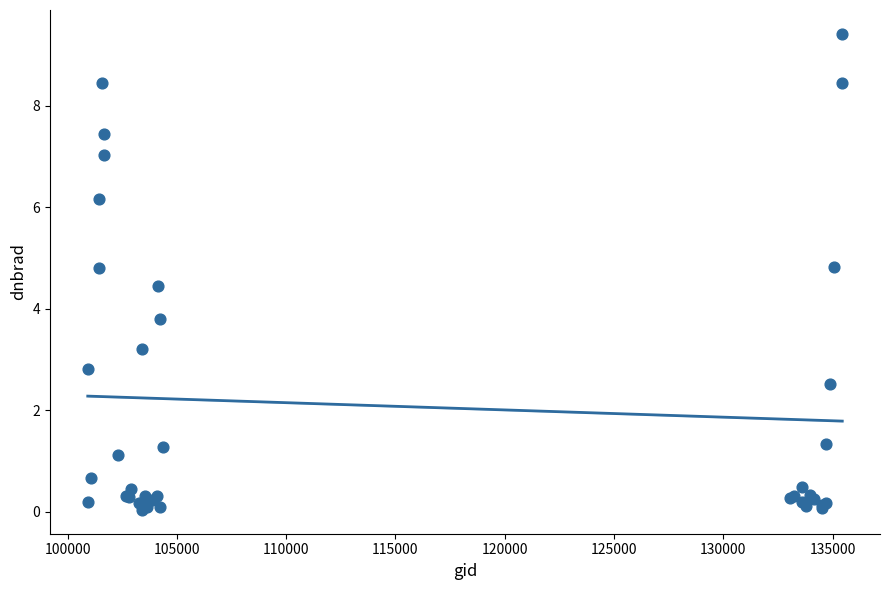

What Y value in the scatter plot is closest to 4?

3.8